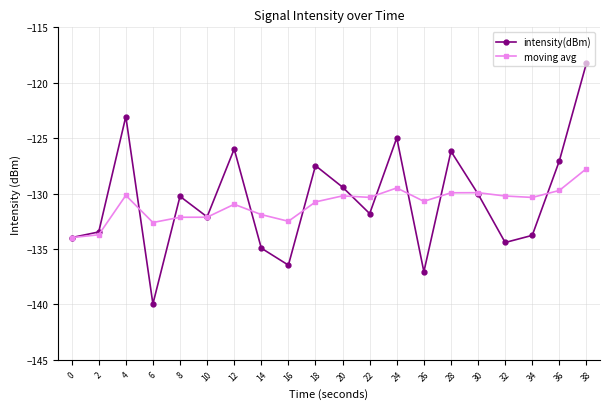

What is the value of the moving avg point at the 9th from the left?

-132.5